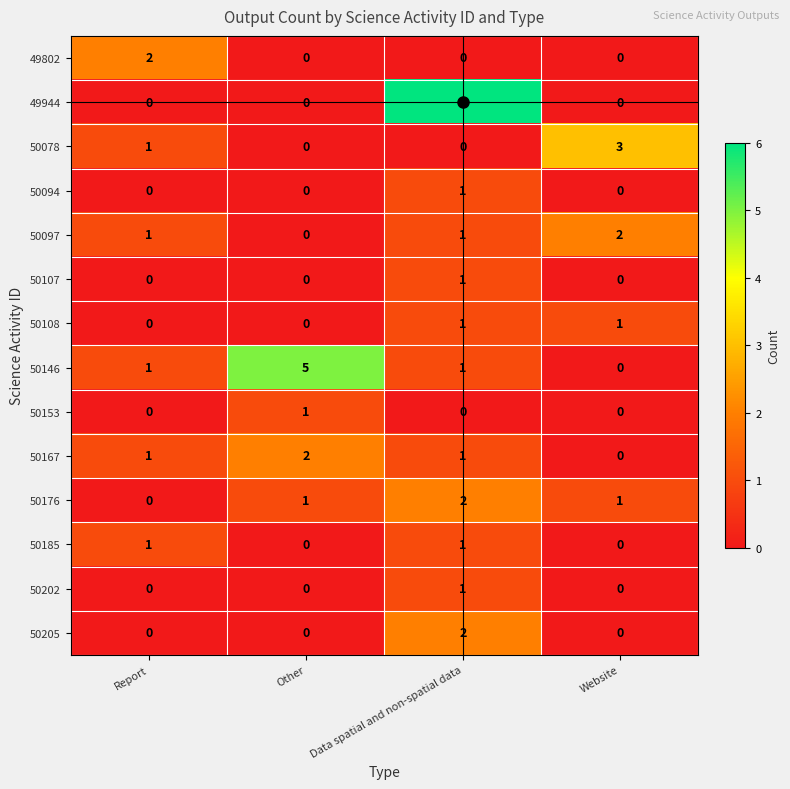

Which series has the largest range (max minus min)?

49944